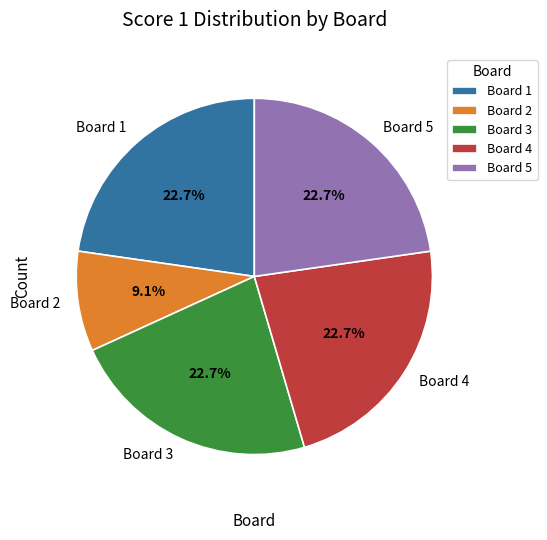

The Board 4 slice represents 11% of the pie. True or false?

False